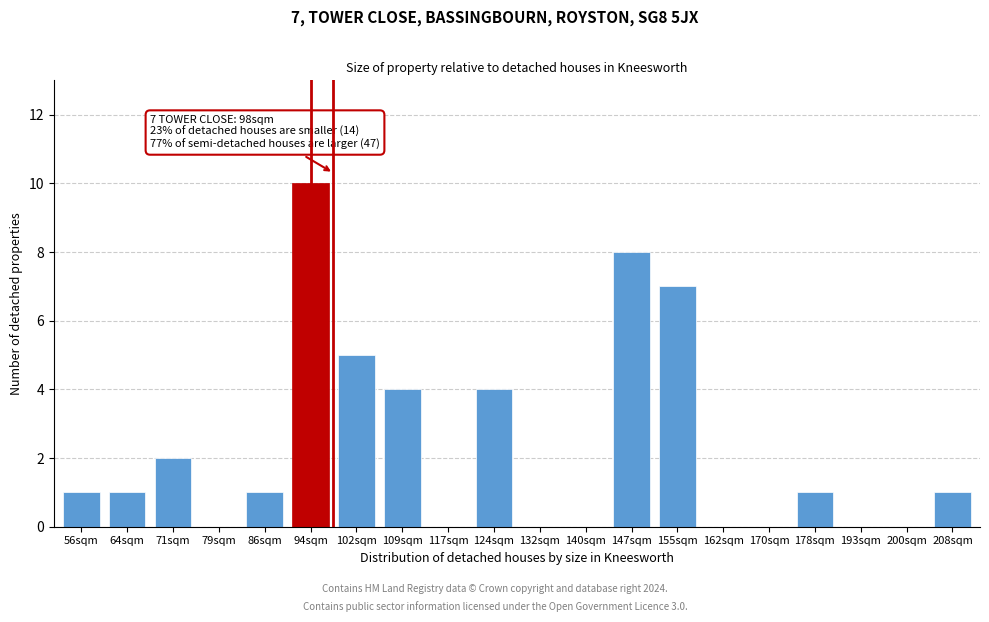

Reading left to right, extract all data points from this chart.

56sqm=1	64sqm=1	71sqm=2	79sqm=0	86sqm=1	94sqm=10	102sqm=5	109sqm=4	117sqm=0	124sqm=4	132sqm=0	140sqm=0	147sqm=8	155sqm=7	162sqm=0	170sqm=0	178sqm=1	193sqm=0	200sqm=0	208sqm=1